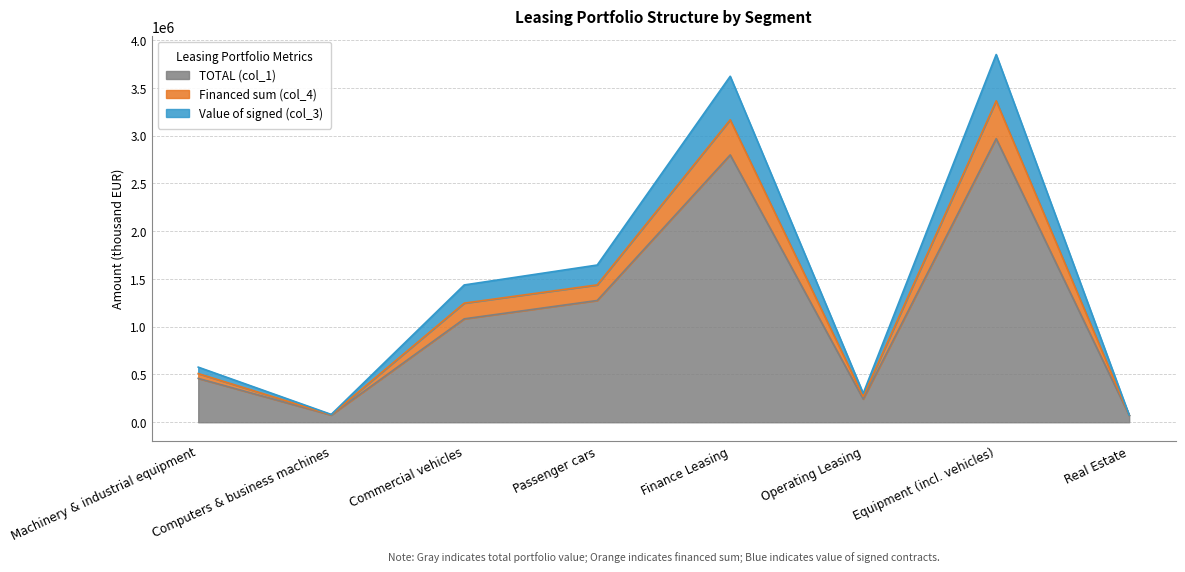

What is the sum of the Value of signed (col_3) values at Passenger cars and Operating Leasing?

1709587.4